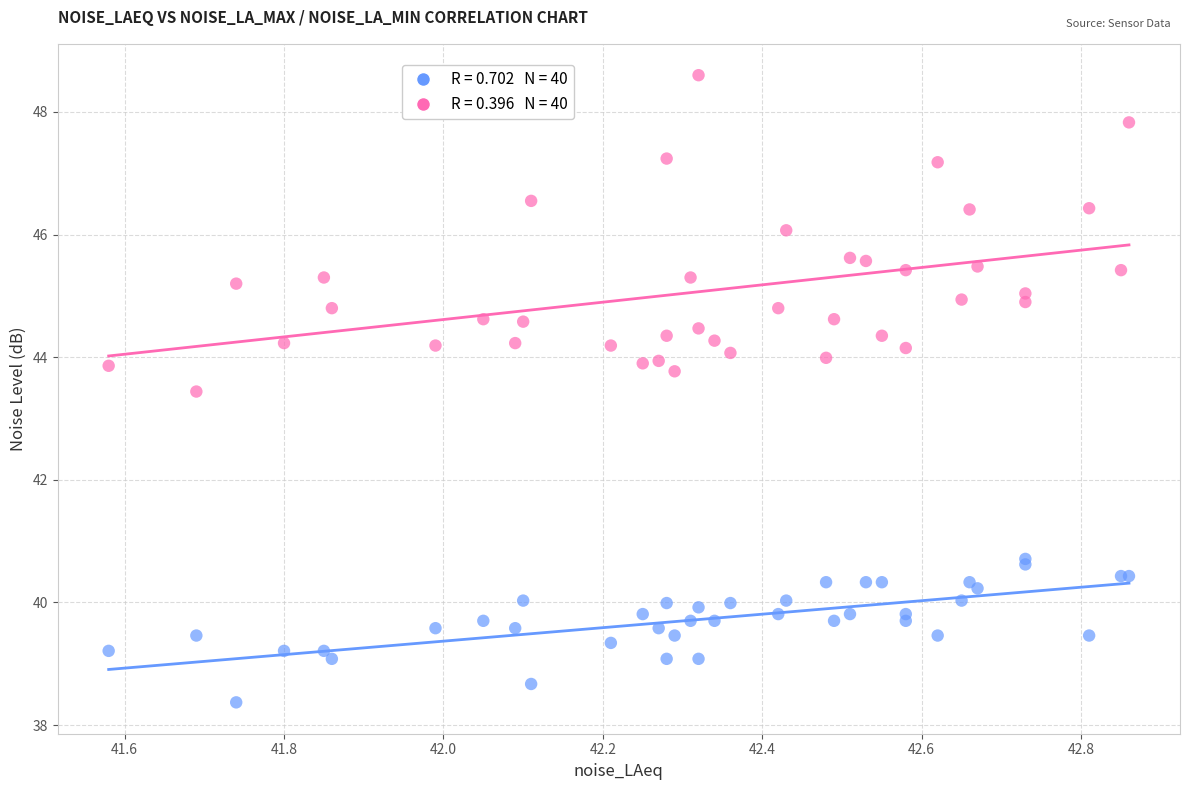

Across all series, what Y value is closest to 43?

43.4